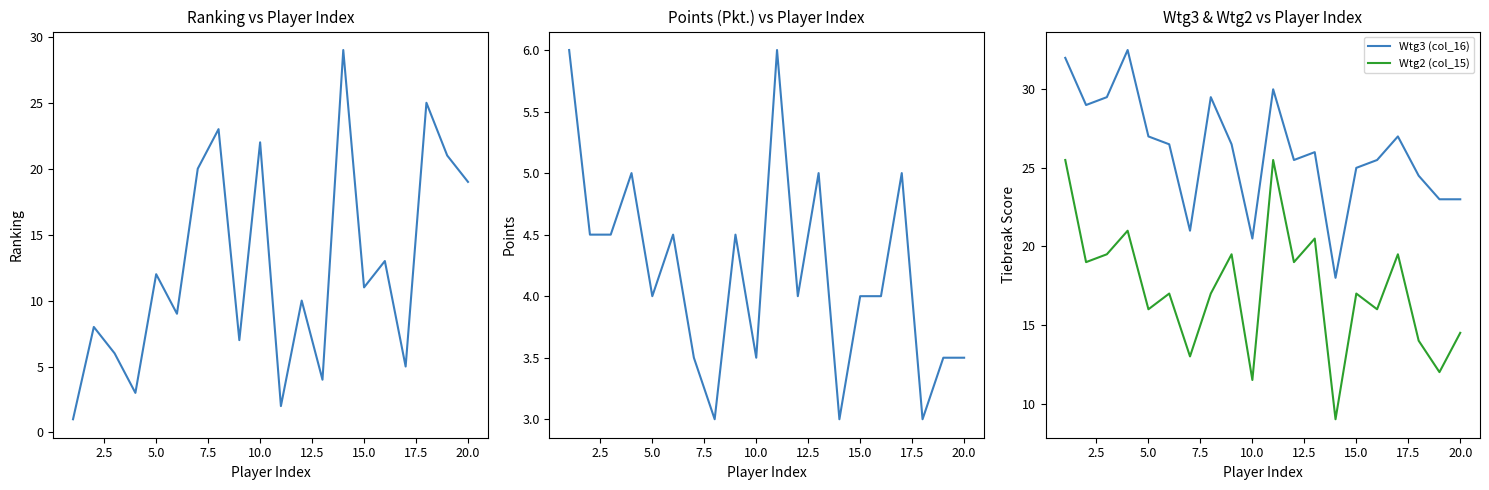

Rank the series by their average value, from highest to lowest.

Wtg3 (col_16), Wtg2 (col_15), Rg. (col_13), Pkt. (col_12)